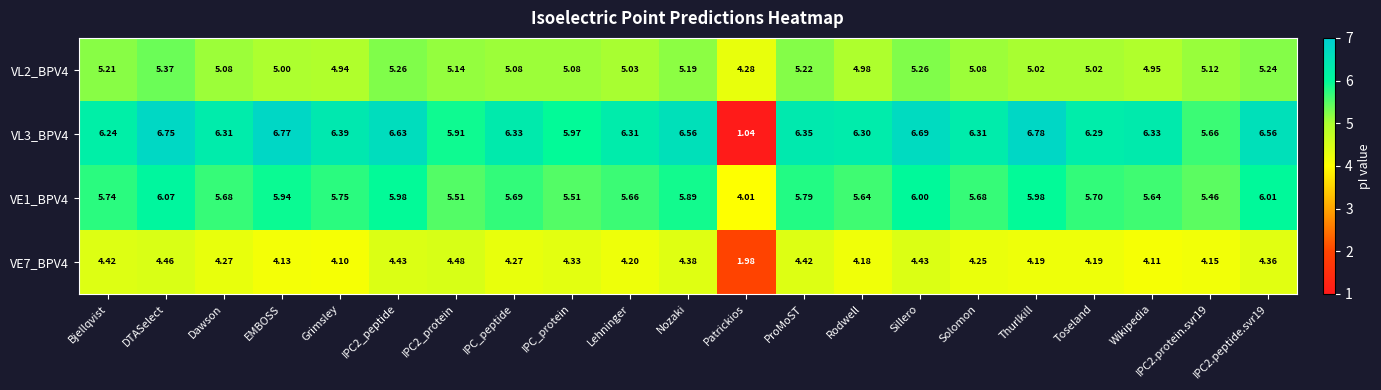

Is the value of VL2_BPV4 at Grimsley greater than the value of VE1_BPV4 at IPC2_protein?

No